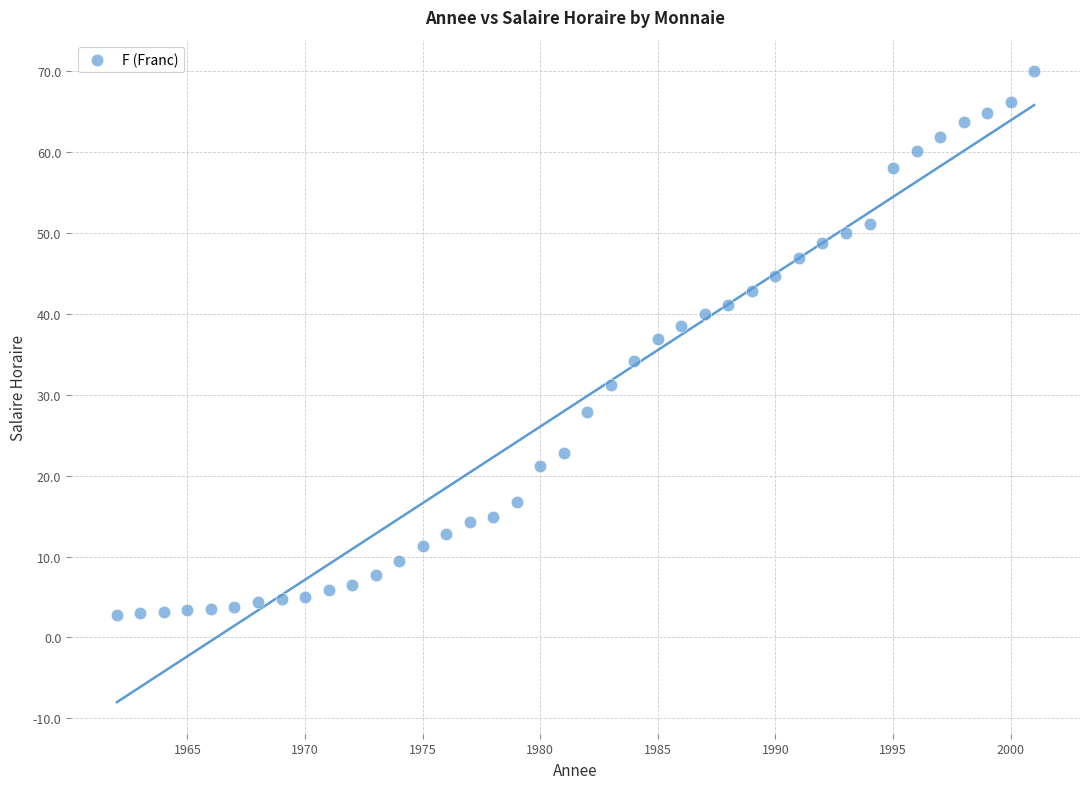

What is the range of Y values (max minus min)?

67.2